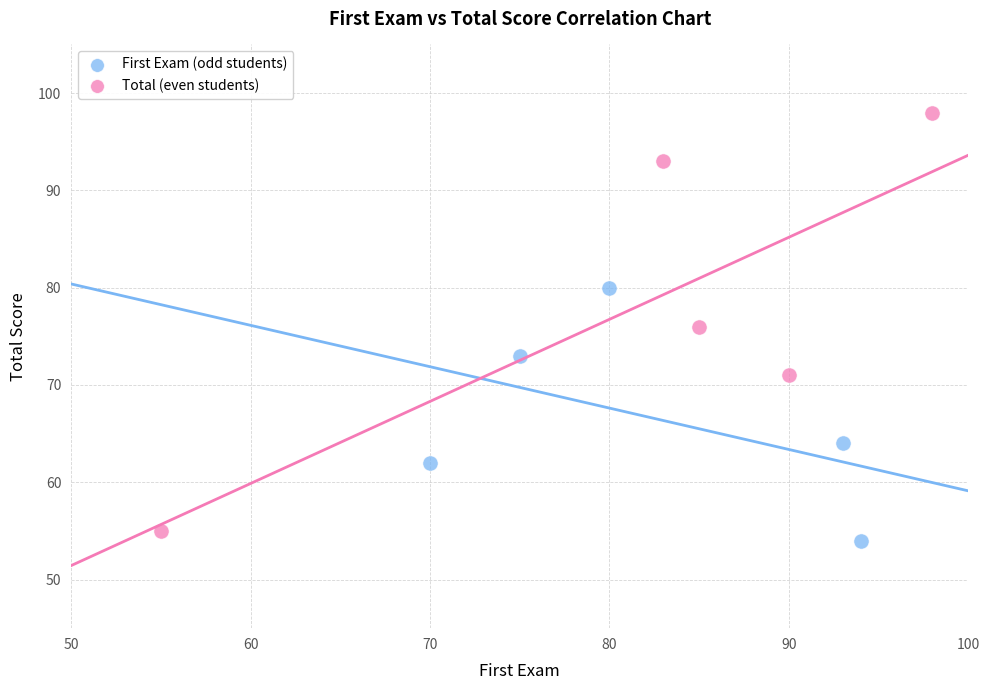

Which series reaches the maximum Y coordinate?

Total (even students)